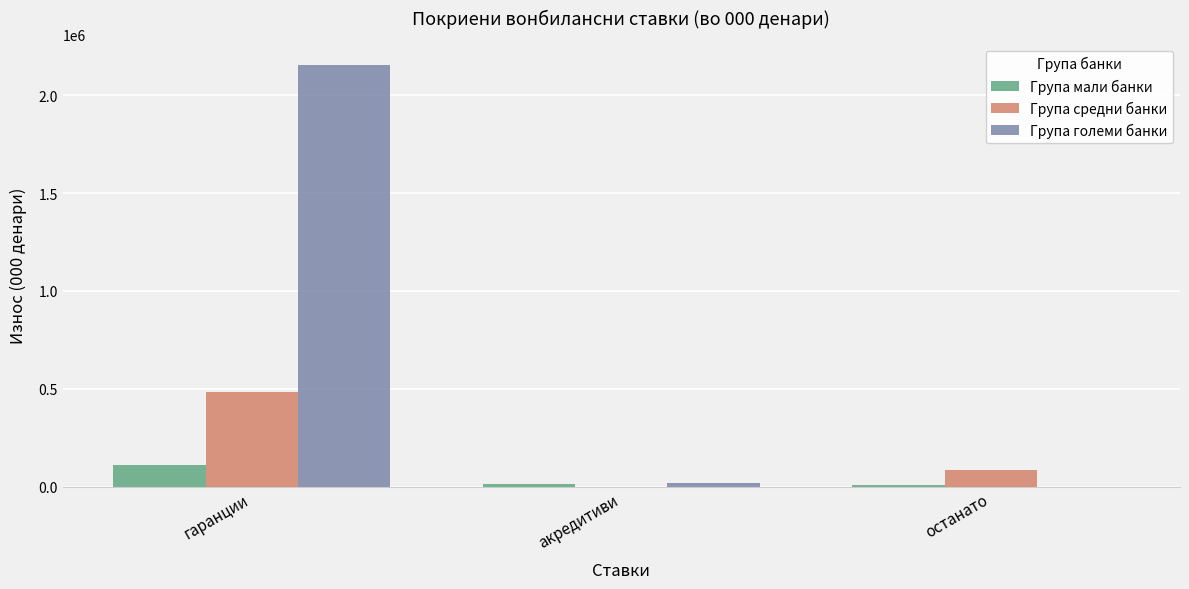

The value of Група средни банки at акредитиви is -186042. True or false?

False